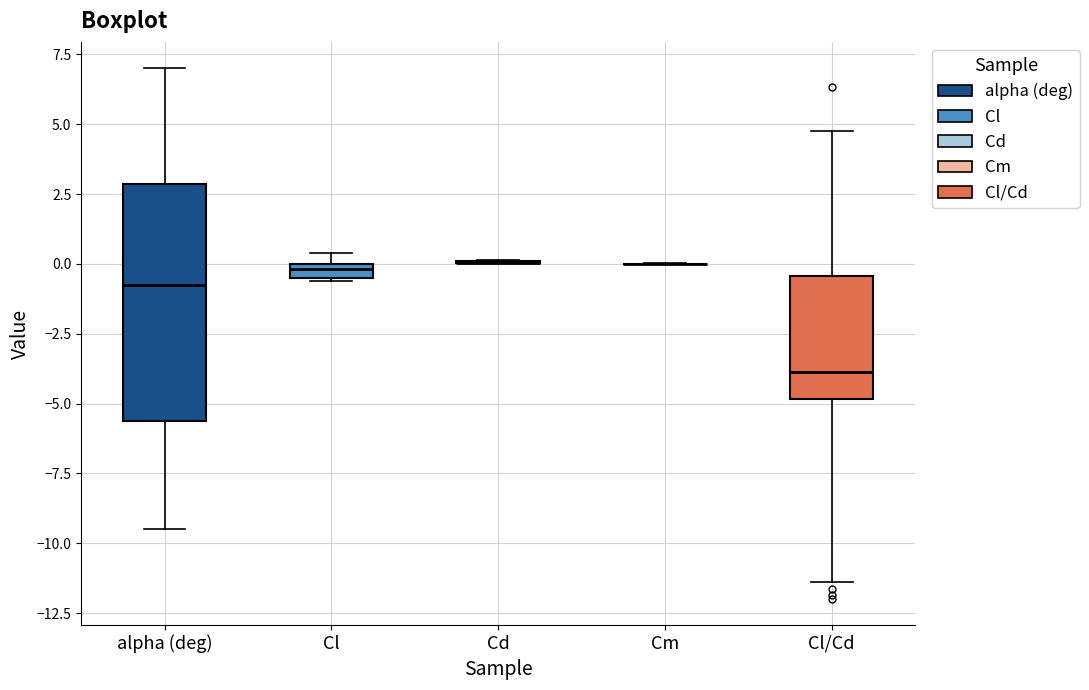

Where is the lower edge of the box for Cl on the y-axis? The values are not printed on the chart, so give them approximately, as read against the axis.

-0.5